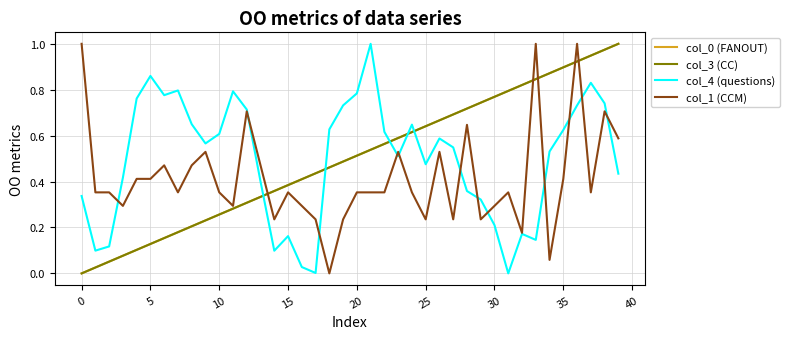

How many intersections are there between col_4 (questions) and col_3 (CC)?

5